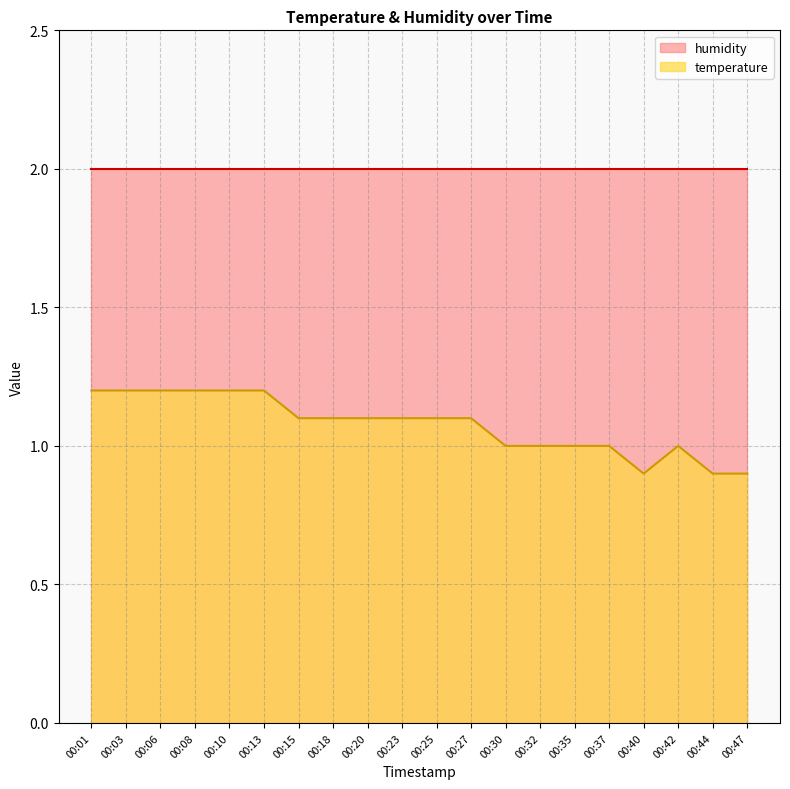

What is the smallest value displayed?

0.9